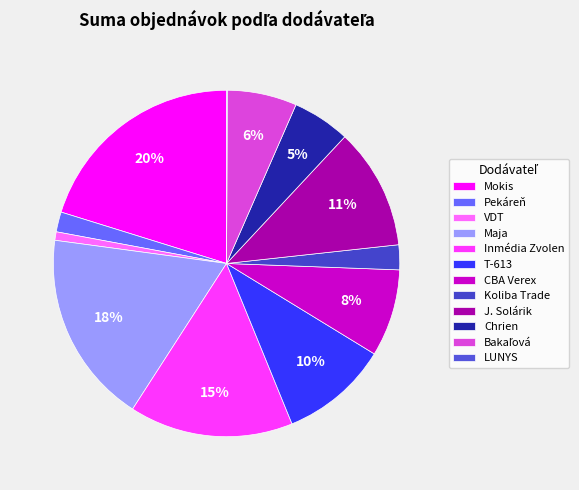

Rank the categories by value from highest to lowest.

Mokis, Maja, Inmédia Zvolen, J. Solárik, T-613, CBA Verex, Bakaľová, Chrien, Koliba Trade, Pekáreň, VDT, LUNYS